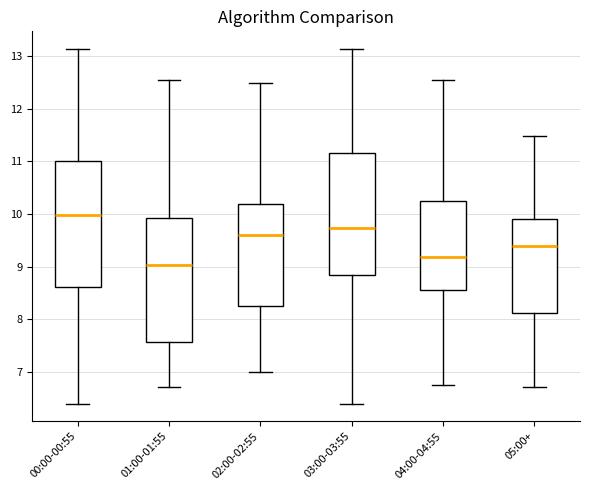

Reading left to right, read every box against the y-axis: the position of its median line, the range the box covers, and the ends of its whiskers. The values are not printed on the chart, so give them approximately, as read against the axis.

00:00-00:55: median 10.0, box 8.6 to 11.0, whiskers 6.4 to 13.1
01:00-01:55: median 9.0, box 7.6 to 9.9, whiskers 6.7 to 12.6
02:00-02:55: median 9.6, box 8.2 to 10.2, whiskers 7.0 to 12.5
03:00-03:55: median 9.7, box 8.8 to 11.2, whiskers 6.4 to 13.1
04:00-04:55: median 9.2, box 8.6 to 10.3, whiskers 6.8 to 12.6
05:00+: median 9.4, box 8.1 to 9.9, whiskers 6.7 to 11.5